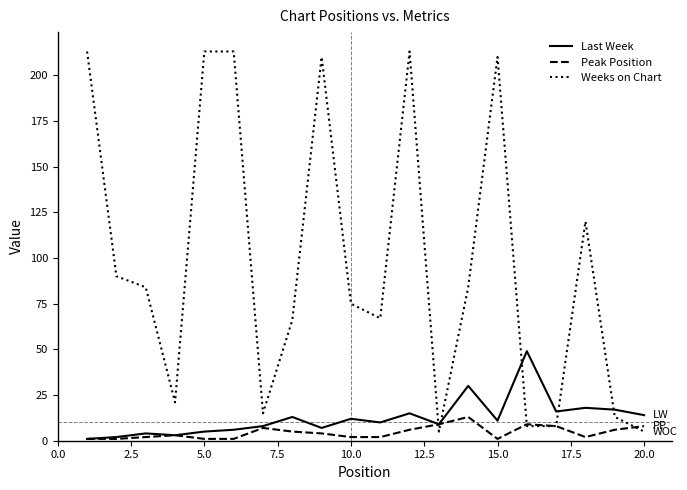

Reading left to right, extract all data points from this chart.

Last Week: 1	2	4	3	5	6	8	13	7	12	10	15	9	30	11	49	16	18	17	14
Peak Position: 1	1	2	3	1	1	7	5	4	2	2	6	9	13	1	9	8	2	6	8
Weeks on Chart: 213	90	84	21	213	213	15	66	210	75	67	213	5	84	210	8	8	120	13	5